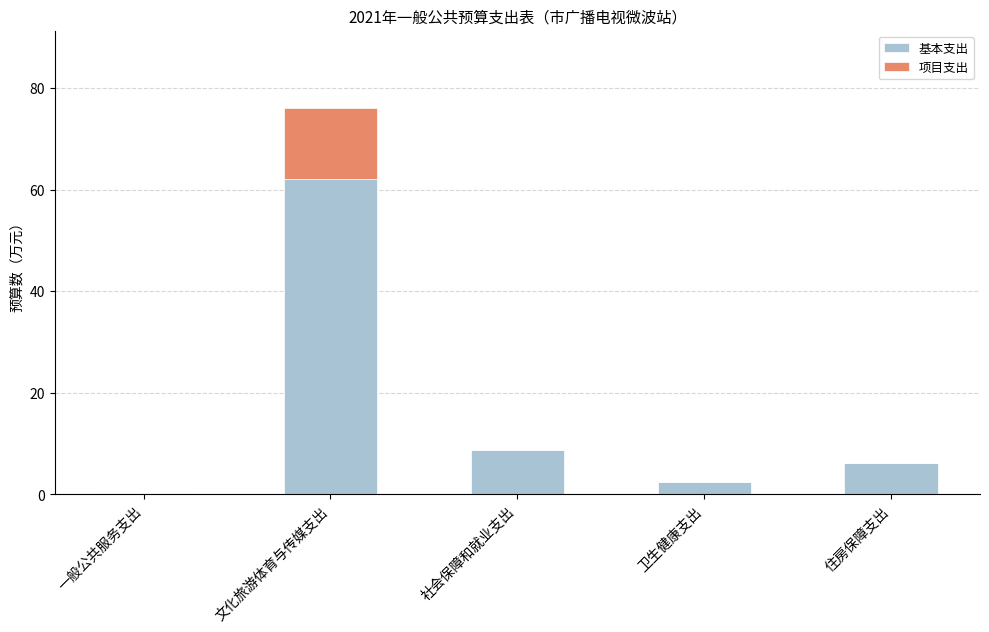

The value of 基本支出 at 社会保障和就业支出 is 4.2. True or false?

False